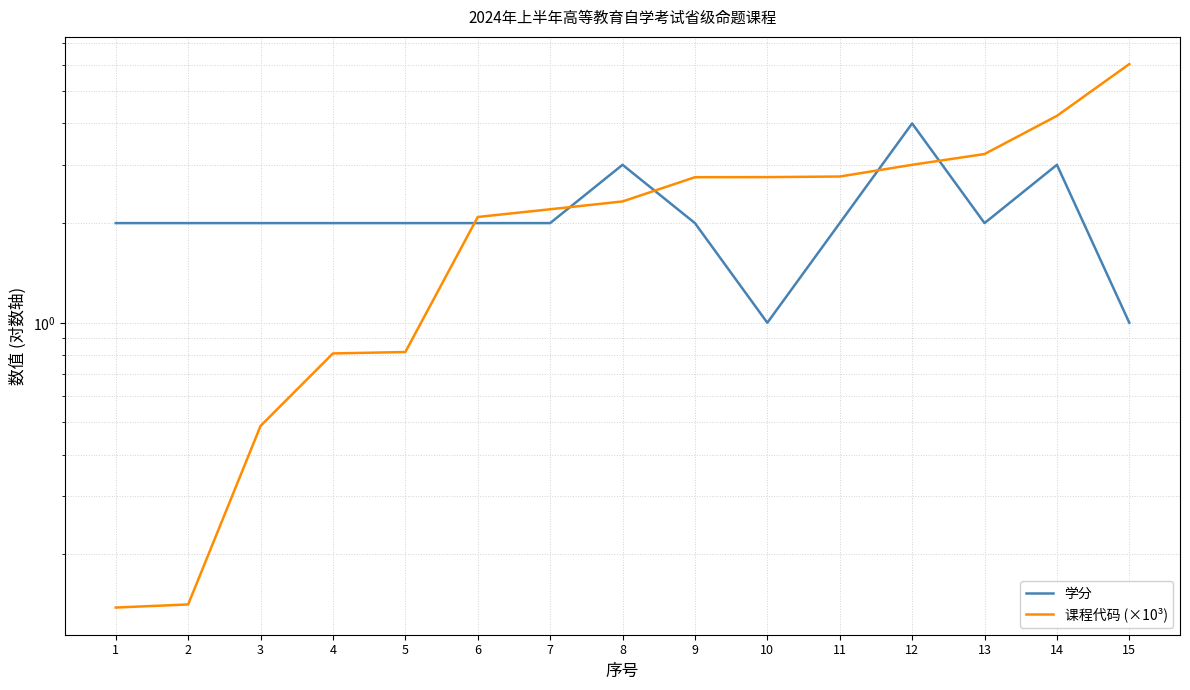

At which label does 学分 reach its minimum?

10